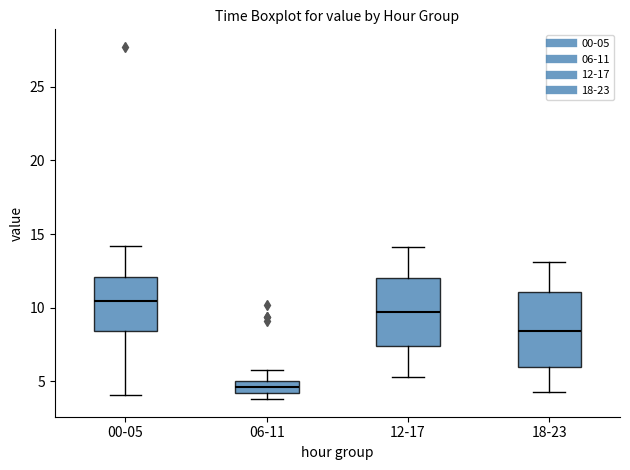

Comparing the boxes themselves (not the whiskers), which one is the tallest?

18-23